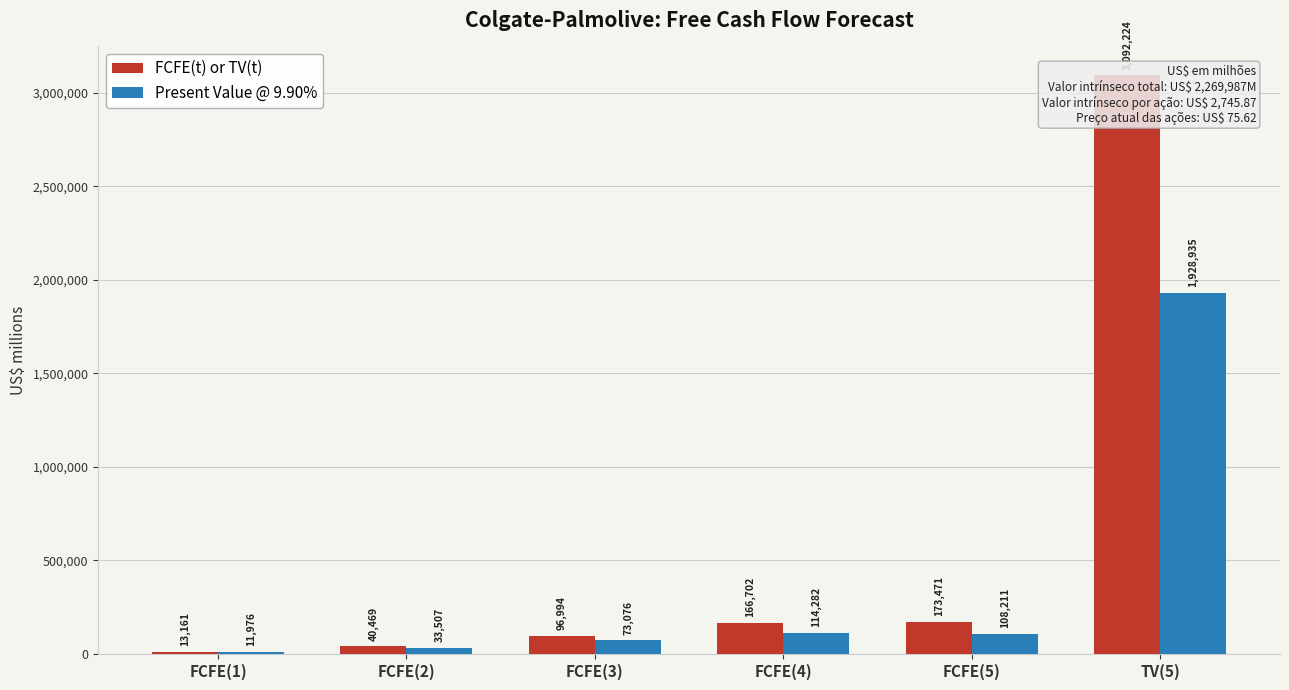

Which series has the widest spread of values?

FCFE(t) or TV(t)